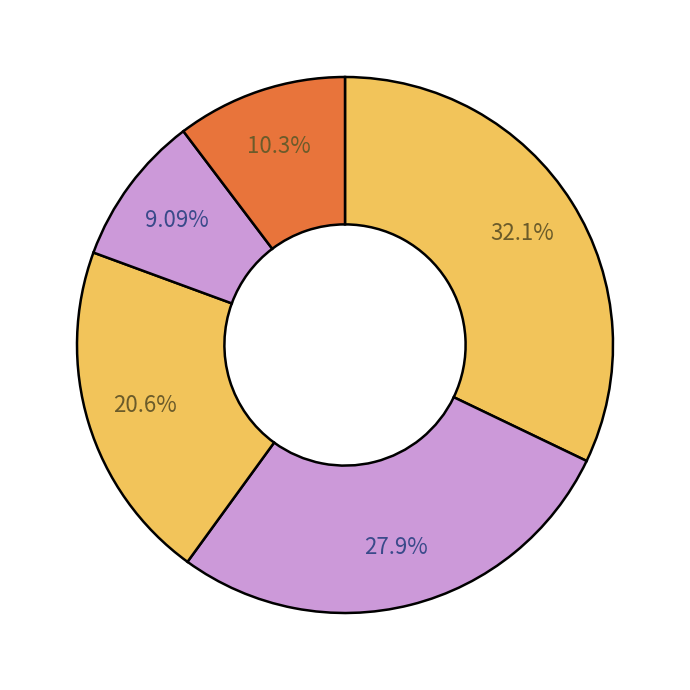

Rank the categories by value from highest to lowest.

7 кл., 8 кл., 9 кл., 11 кл., 10 кл.